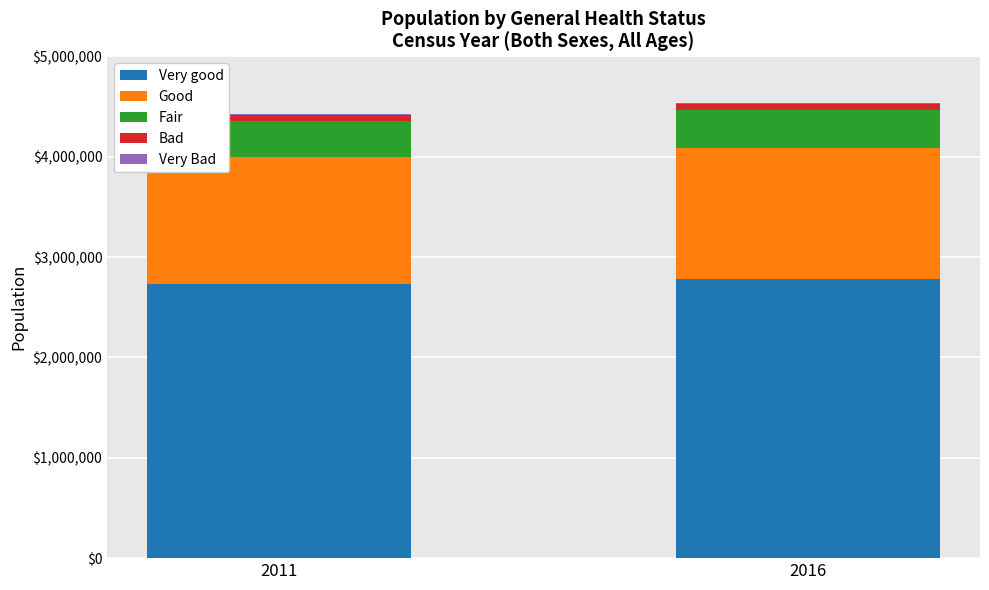

The value of Very good at 2011 is 2729752. True or false?

True